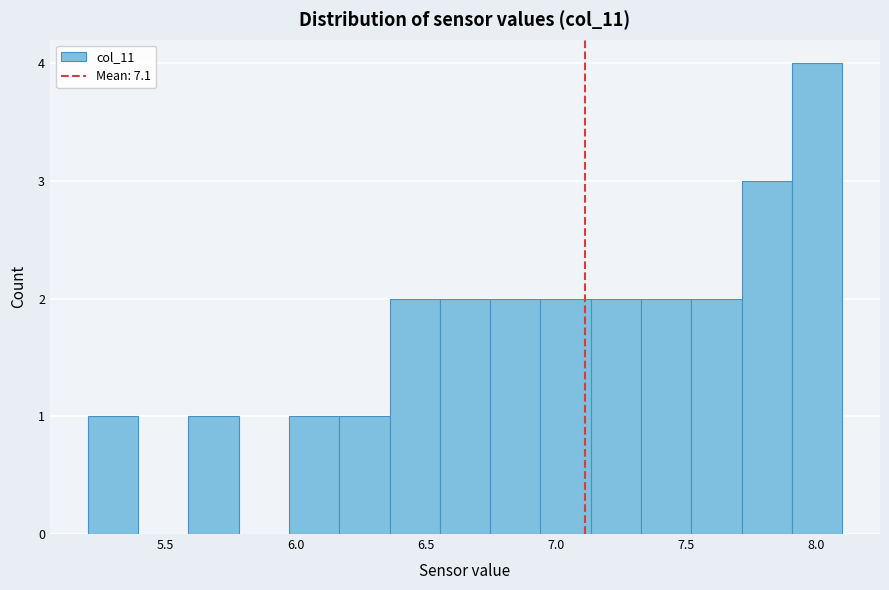

Around what value on the x-axis is the tallest bar? Give the approximate position of its centre, as read against the axis.

8.00